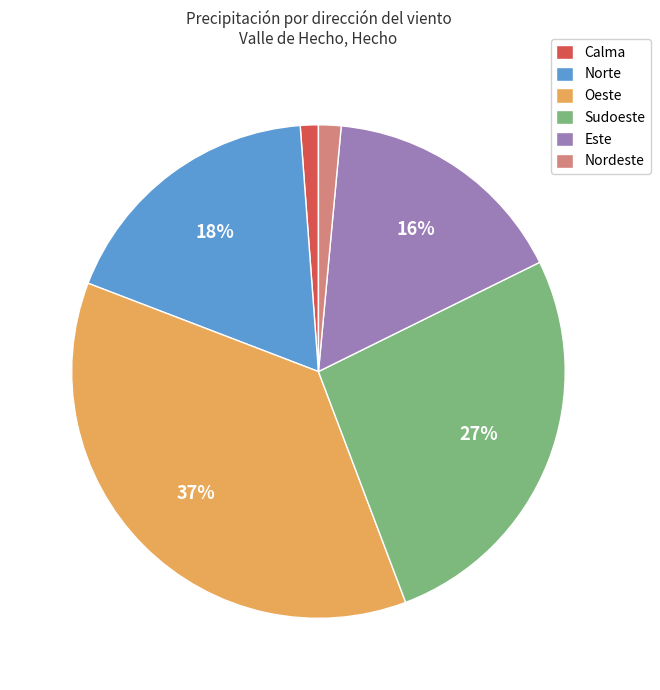

Is it true that Oeste is 37% of the pie?

True